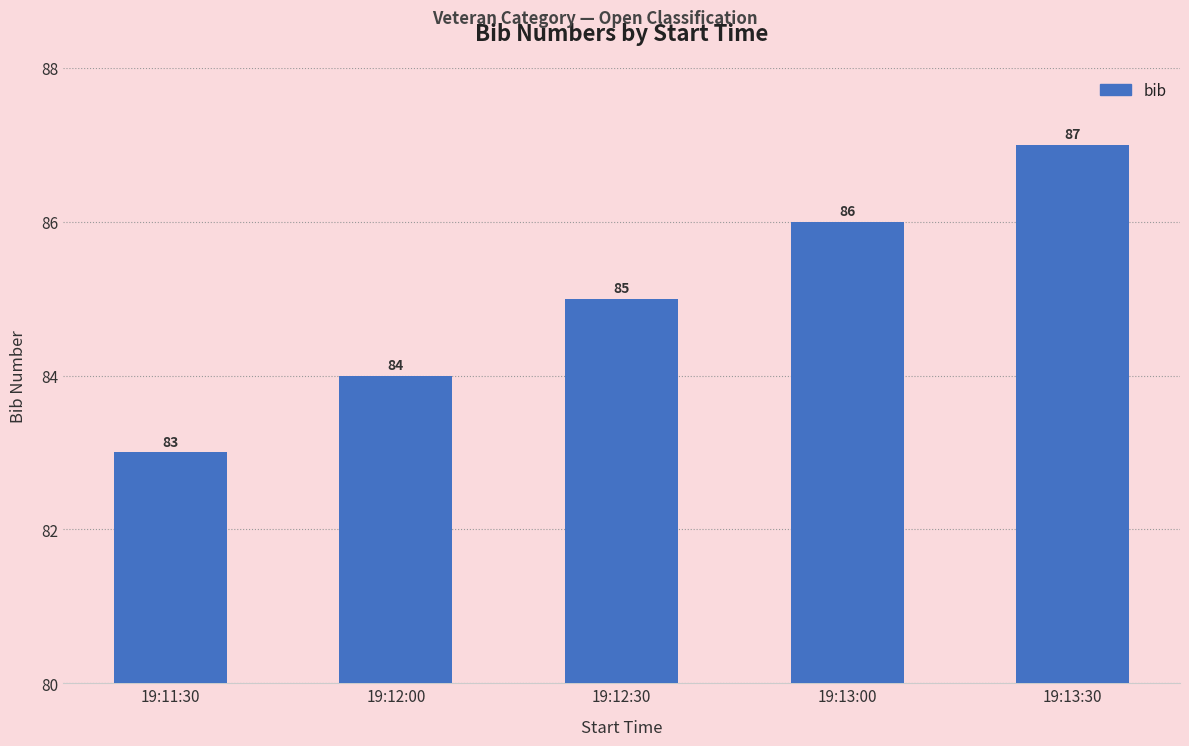

How many distinct data groups are displayed?

1